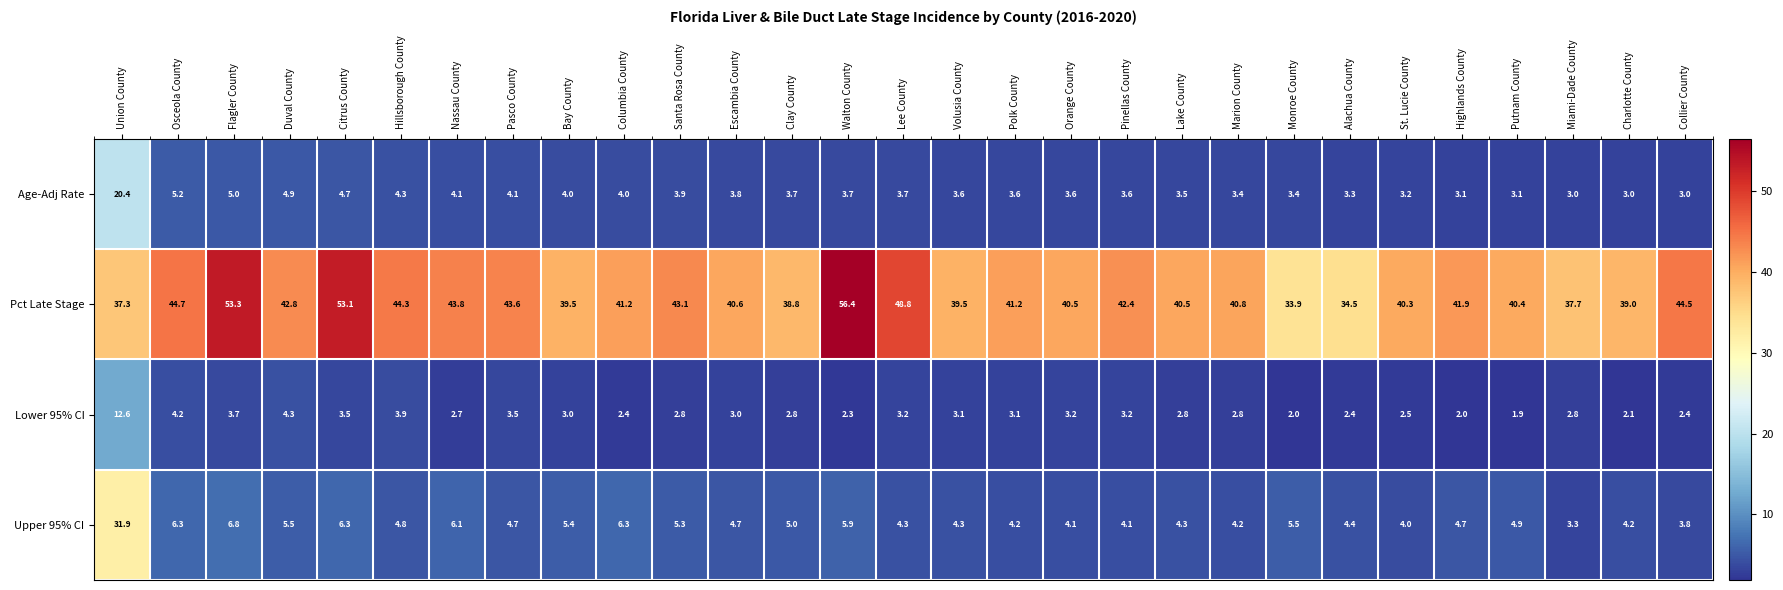

Which series has the largest range (max minus min)?

Upper 95% CI